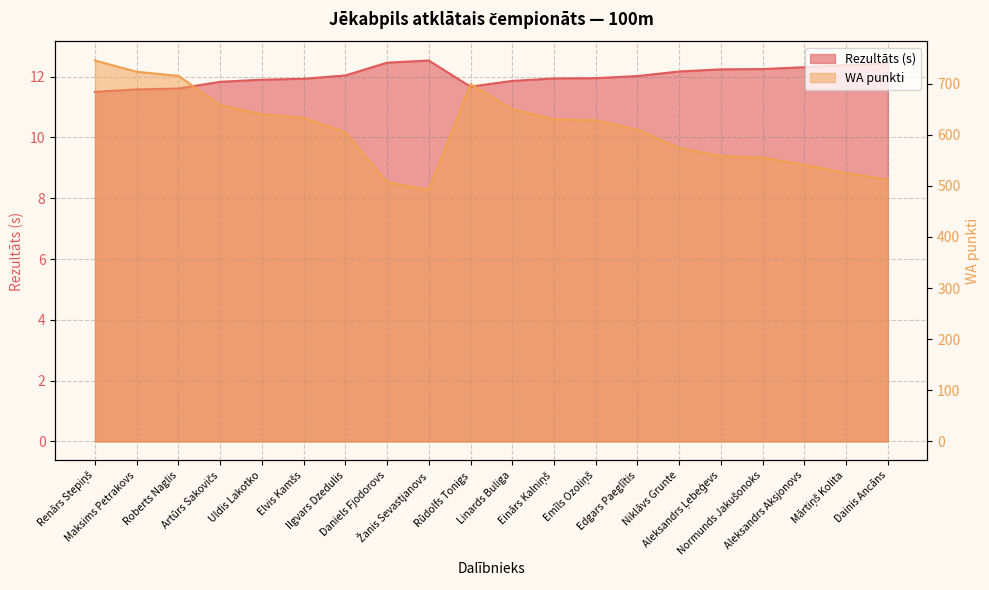

Reading left to right, list all the values displayed in this chart.

Rezultāts: Renārs Stepiņš=11.5	Maksims Petrakovs=11.6	Roberts Naglis=11.6	Artūrs Sakovičs=11.8	Uldis Lakotko=11.9	Elvis Kamšs=11.9	Ilgvars Dzedulis=12.0	Daniels Fjodorovs=12.5	Žanis Sevastjanovs=12.5	Rūdolfs Tonigs=11.7	Linards Buliga=11.9	Einārs Kalniņš=11.9	Emīls Ozoliņš=11.9	Edgars Paeglītis=12.0	Niklāvs Grunte=12.2	Aleksandrs Ļebeģevs=12.2	Normunds Jakušonoks=12.2	Aleksandrs Aksjonovs=12.3	Mārtiņš Kolita=12.4	Dainis Ancāns=12.4
WA: Renārs Stepiņš=745.0	Maksims Petrakovs=723.0	Roberts Naglis=715.0	Artūrs Sakovičs=658.0	Uldis Lakotko=640.0	Elvis Kamšs=633.0	Ilgvars Dzedulis=605.0	Daniels Fjodorovs=507.0	Žanis Sevastjanovs=492.0	Rūdolfs Tonigs=699.0	Linards Buliga=650.0	Einārs Kalniņš=630.0	Emīls Ozoliņš=628.0	Edgars Paeglītis=610.0	Niklāvs Grunte=574.0	Aleksandrs Ļebeģevs=558.0	Normunds Jakušonoks=555.0	Aleksandrs Aksjonovs=541.0	Mārtiņš Kolita=525.0	Dainis Ancāns=512.0